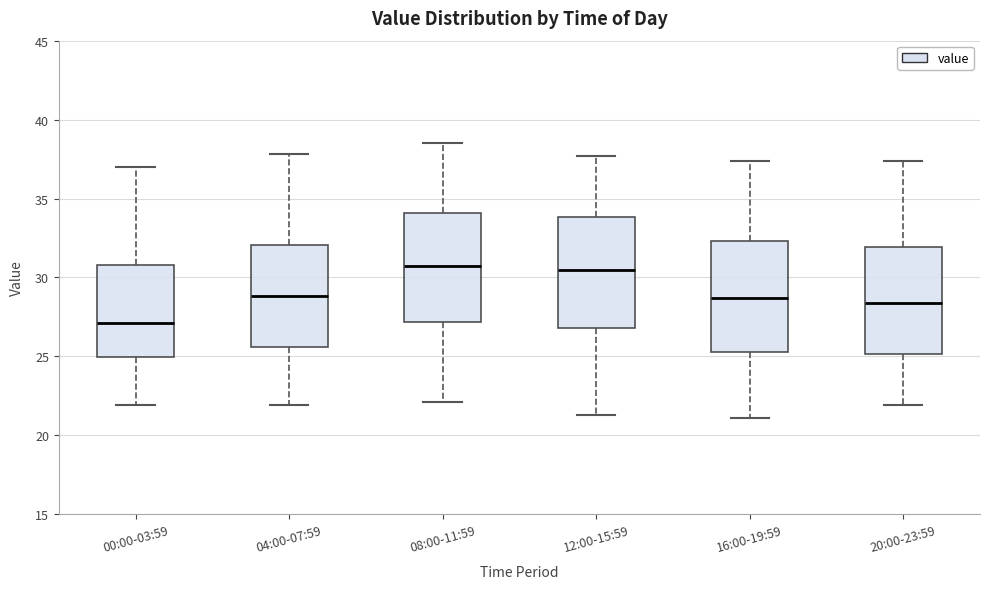

Reading left to right, read every box against the y-axis: the position of its median line, the range the box covers, and the ends of its whiskers. The values are not printed on the chart, so give them approximately, as read against the axis.

00:00-03:59: median 27.0, box 25.0 to 31.0, whiskers 22.0 to 37.0
04:00-07:59: median 29.0, box 25.5 to 32.0, whiskers 22.0 to 38.0
08:00-11:59: median 31.0, box 27.0 to 34.0, whiskers 22.0 to 38.5
12:00-15:59: median 30.5, box 27.0 to 34.0, whiskers 21.5 to 37.5
16:00-19:59: median 28.5, box 25.5 to 32.5, whiskers 21.0 to 37.5
20:00-23:59: median 28.5, box 25.0 to 32.0, whiskers 22.0 to 37.5